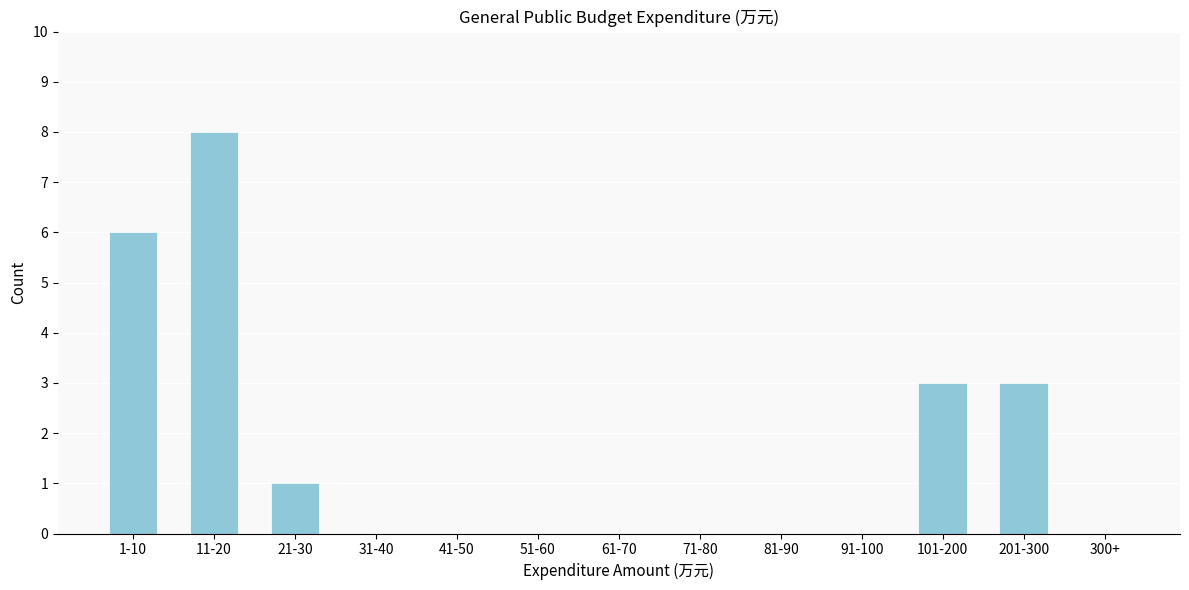

Reading left to right, list all the values displayed in this chart.

1-10=6	11-20=8	21-30=1	31-40=0	41-50=0	51-60=0	61-70=0	71-80=0	81-90=0	91-100=0	101-200=3	201-300=3	300+=0